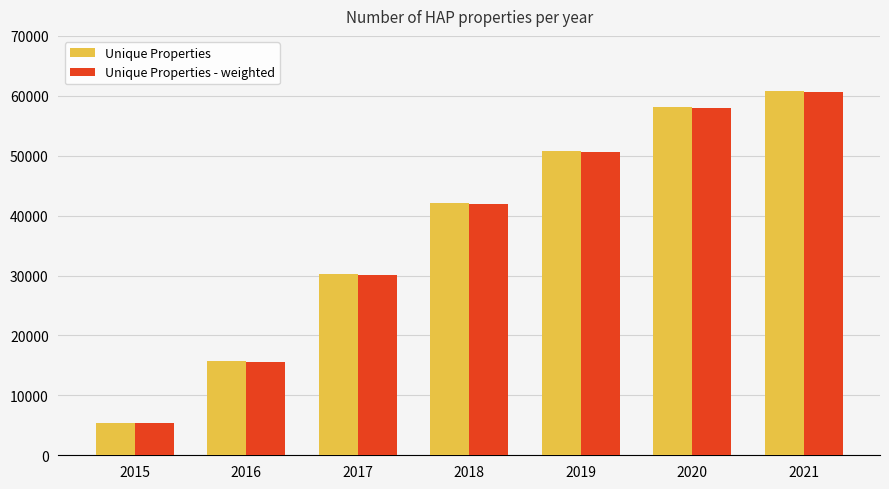

Reading right to left, extract all data points from this chart.

Unique Properties: 2021=60747	2020=58143	2019=50784	2018=42138	2017=30185	2016=15725	2015=5432
Unique Properties - weighted: 2021=60590	2020=57978	2019=50620	2018=41991	2017=30097	2016=15650	2015=5364